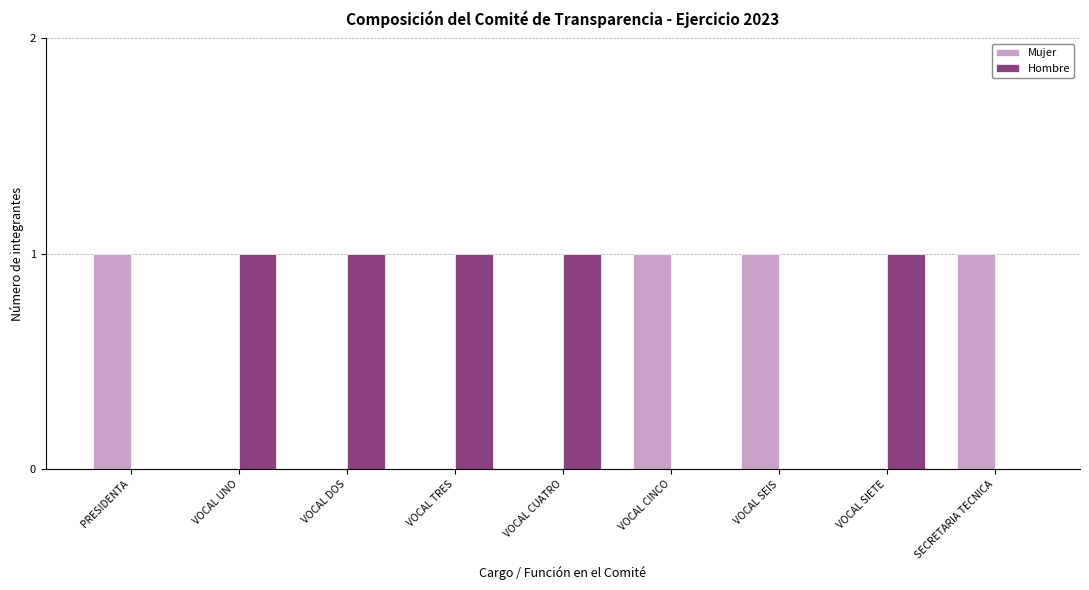

What is the sum of all Hombre values?

5